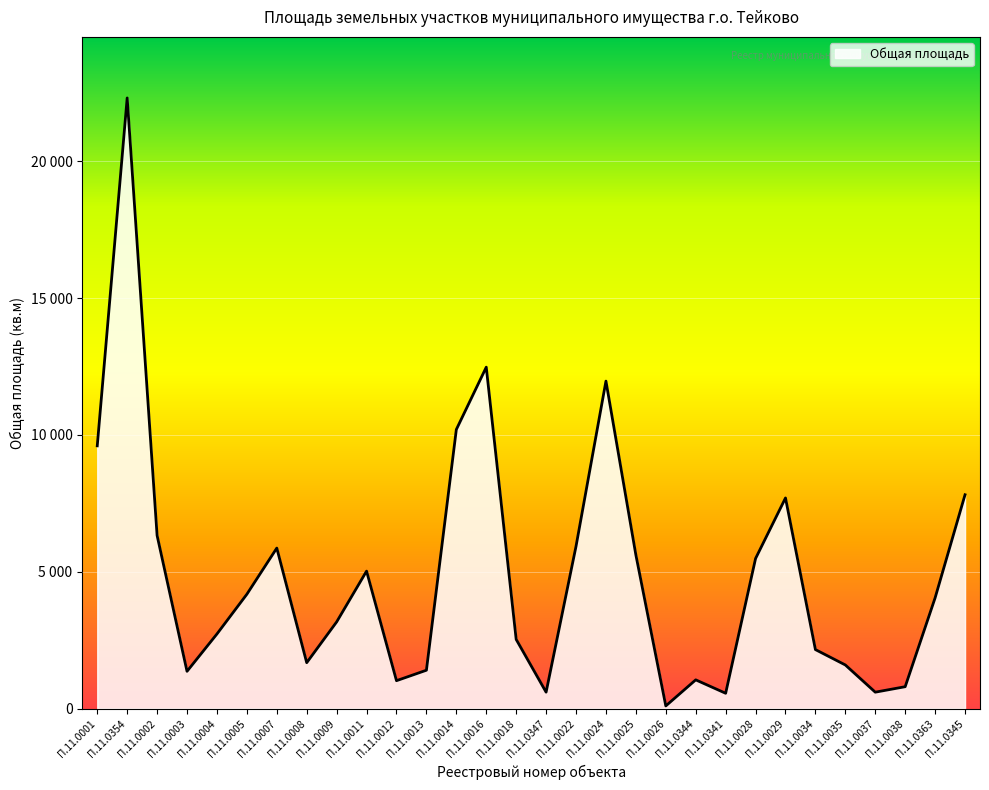

Does the chart have visible grid lines?

Yes